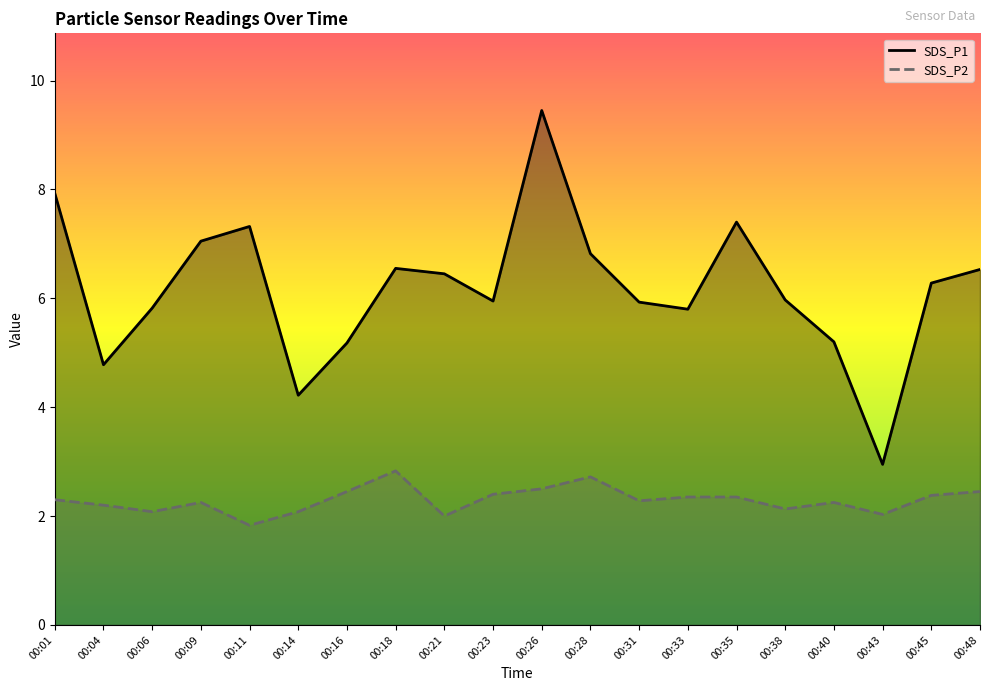

What are all the series names shown in the legend?

SDS_P1, SDS_P2